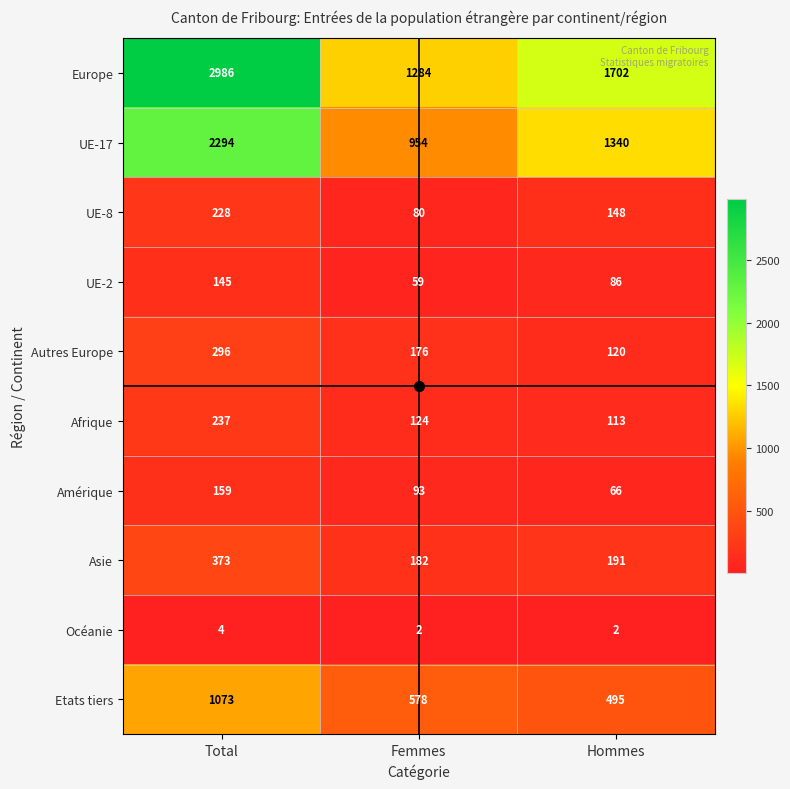

What is the average value of the Amérique series?

106